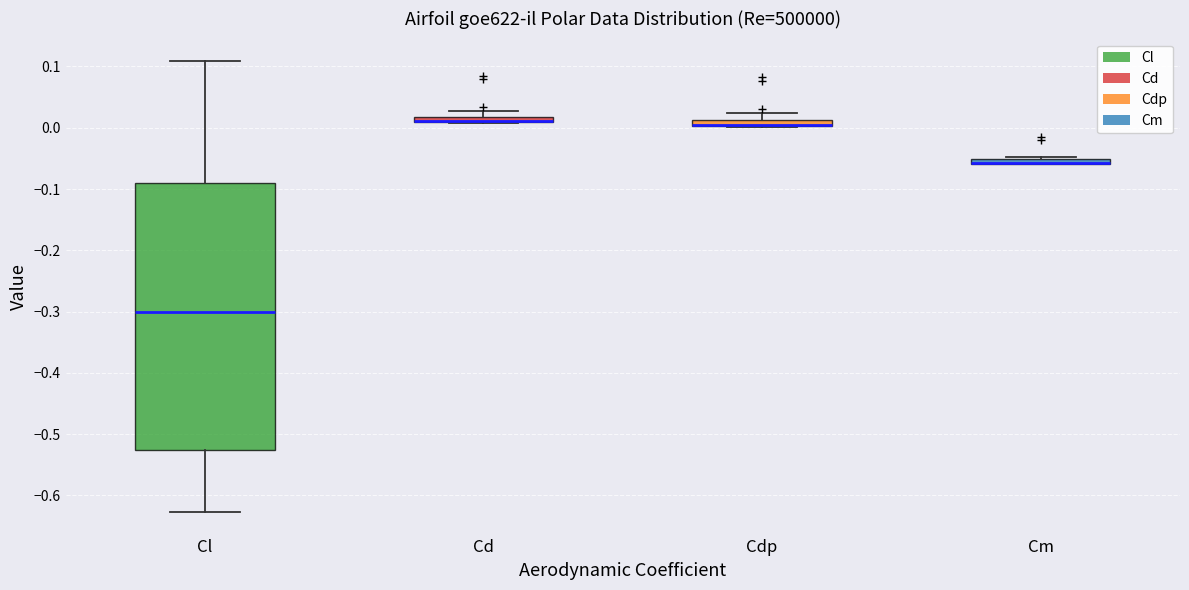

Where is the lower edge of the box for Cl on the y-axis? The values are not printed on the chart, so give them approximately, as read against the axis.

-0.53